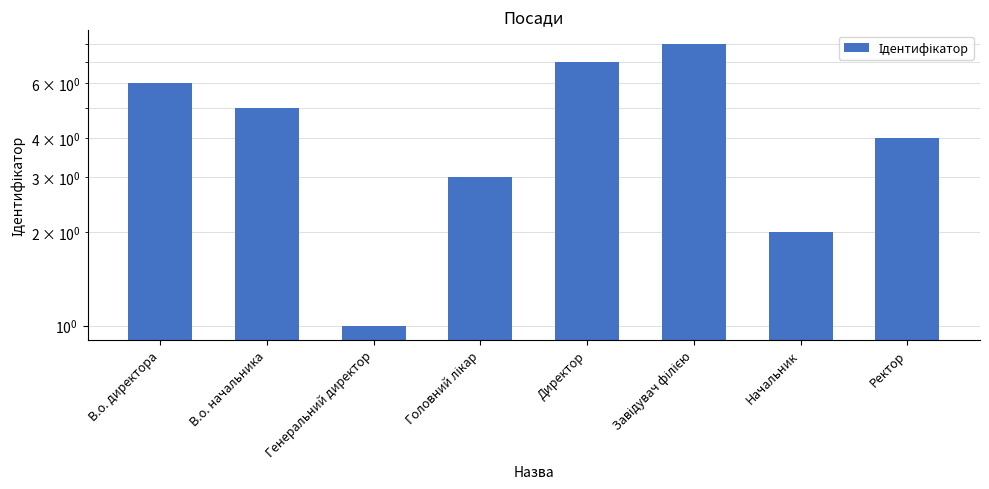

List the labels in order of value, smallest first.

Генеральний директор, Начальник, Головний лікар, Ректор, В.о. начальника, В.о. директора, Директор, Завідувач філією